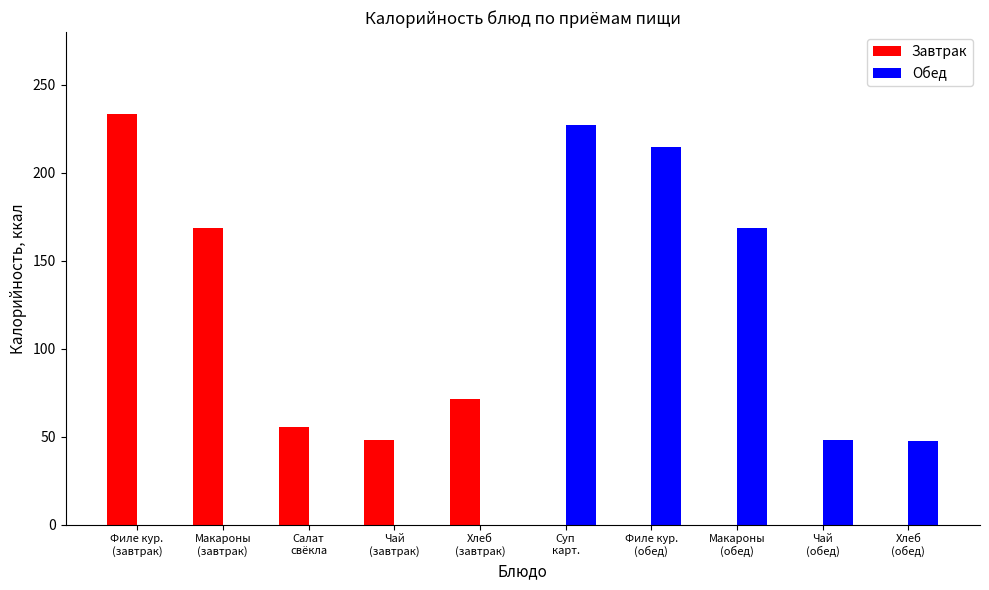

Where does the Обед series first go above 47?

Суп
карт.